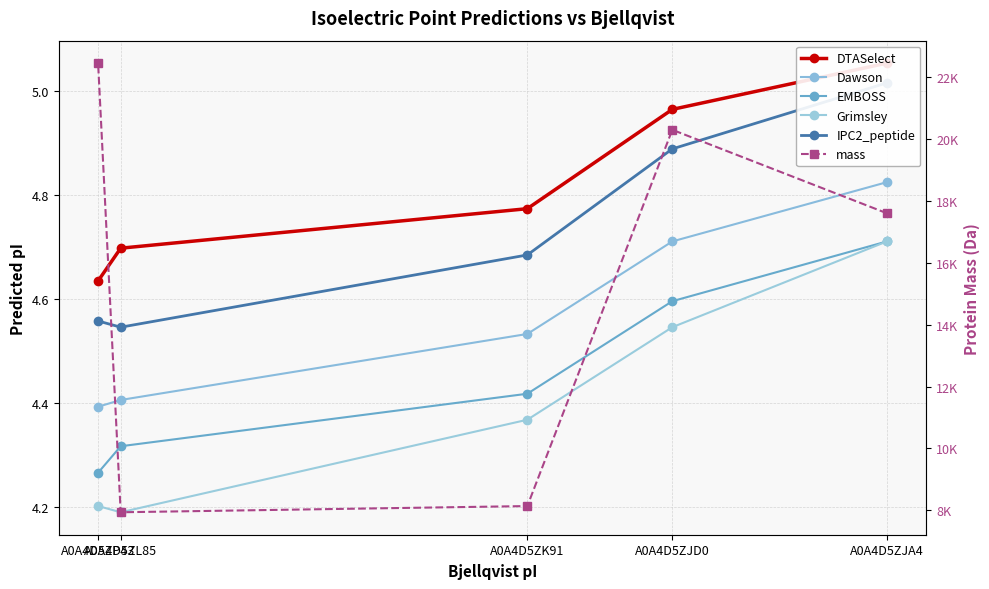

How many data points in mass are above 17592?

3